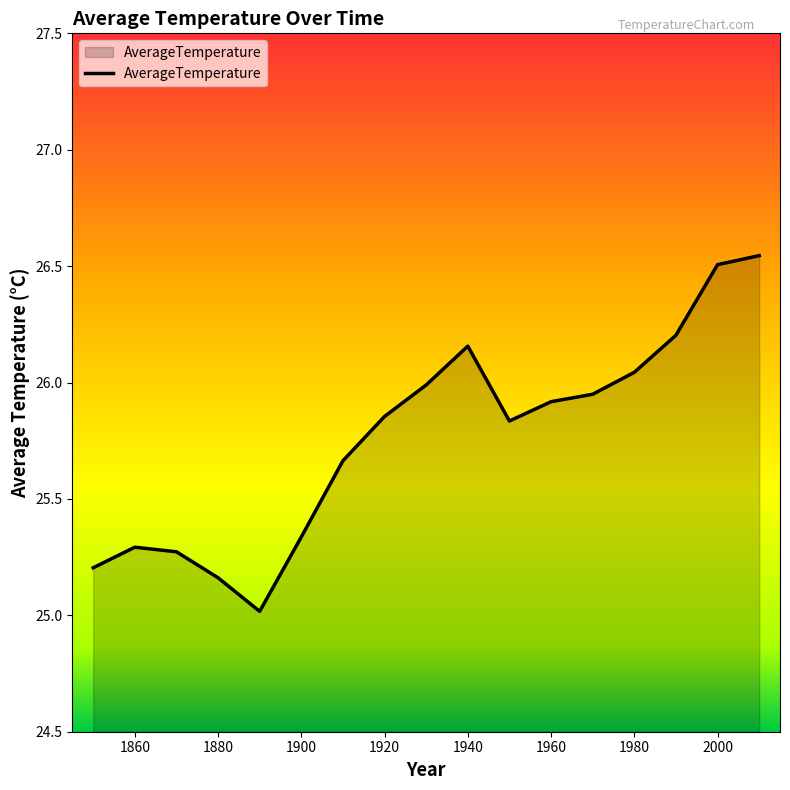

What is the difference between the maximum and minimum values?

1.5